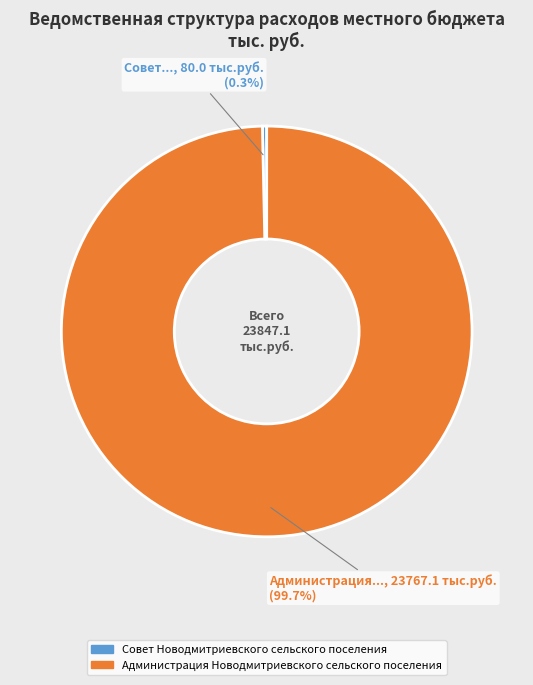

Between Администрация Новодмитриевского сельского поселения and Совет Новодмитриевского сельского поселения, which is larger?

Администрация Новодмитриевского сельского поселения